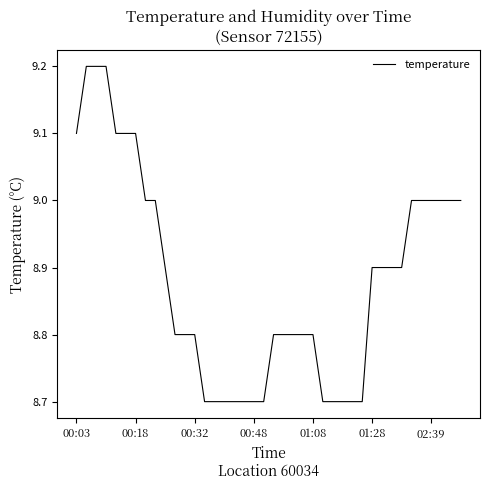

What is the difference between the maximum and minimum values?

0.5